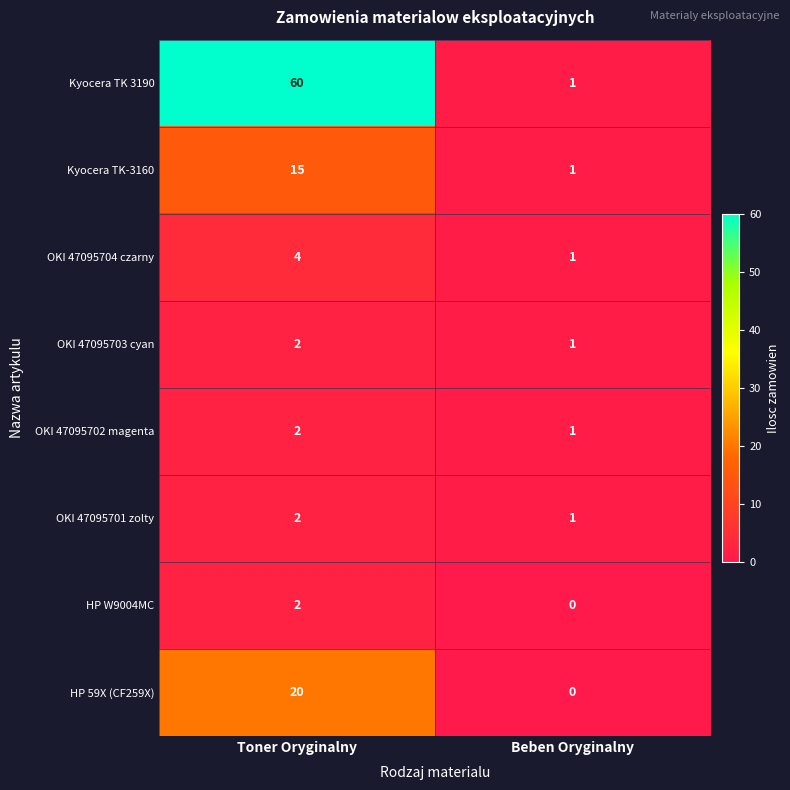

Reading right to left, extract all data points from this chart.

Kyocera TK 3190: 1	60
Kyocera TK-3160: 1	15
OKI 47095704 czarny: 1	4
OKI 47095703 cyan: 1	2
OKI 47095702 magenta: 1	2
OKI 47095701 zolty: 1	2
HP W9004MC: 0	2
HP 59X (CF259X): 0	20